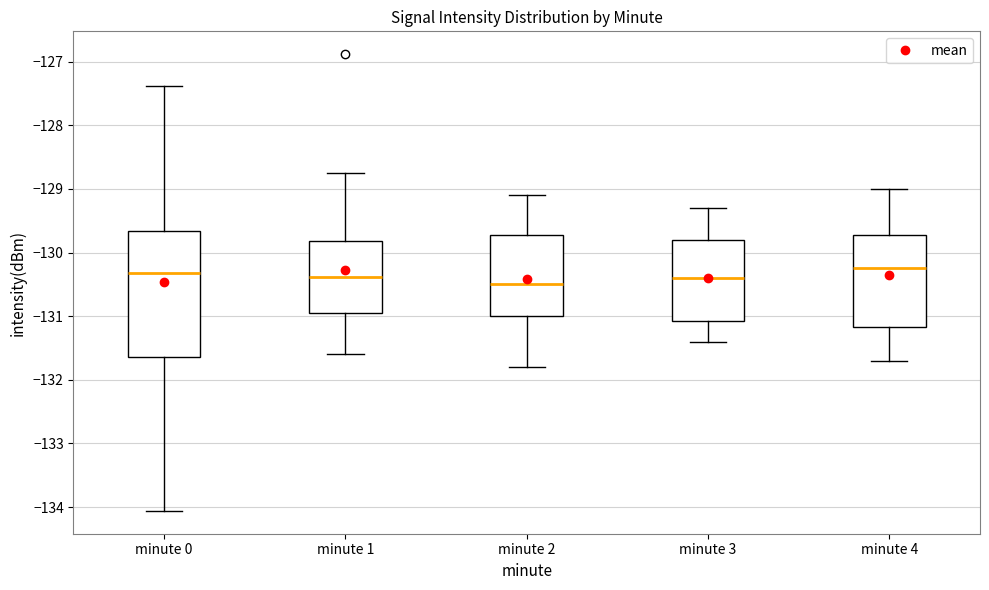

Reading left to right, transcribe this box plot: for each box, give where its median line is, the range the box spans, and where its two whiskers end, as read against the y-axis. The values are not printed on the chart, so give them approximately, as read against the axis.

minute 0: median -130.3, box -131.6 to -129.7, whiskers -134.1 to -127.4
minute 1: median -130.4, box -131.0 to -129.8, whiskers -131.6 to -128.8
minute 2: median -130.5, box -131.0 to -129.7, whiskers -131.8 to -129.1
minute 3: median -130.4, box -131.1 to -129.8, whiskers -131.4 to -129.3
minute 4: median -130.2, box -131.2 to -129.7, whiskers -131.7 to -129.0